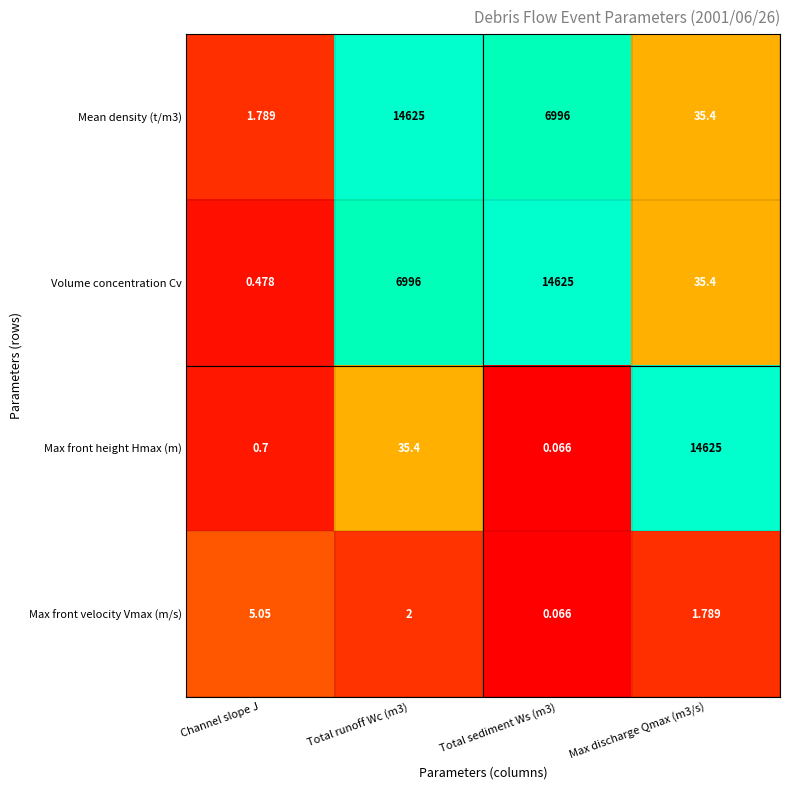

At which label does Volume concentration Cv reach its minimum?

Channel slope J